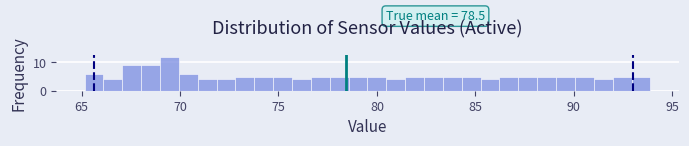

Read against the x-axis, roughly where is the centre of the tallest bar?

69.5